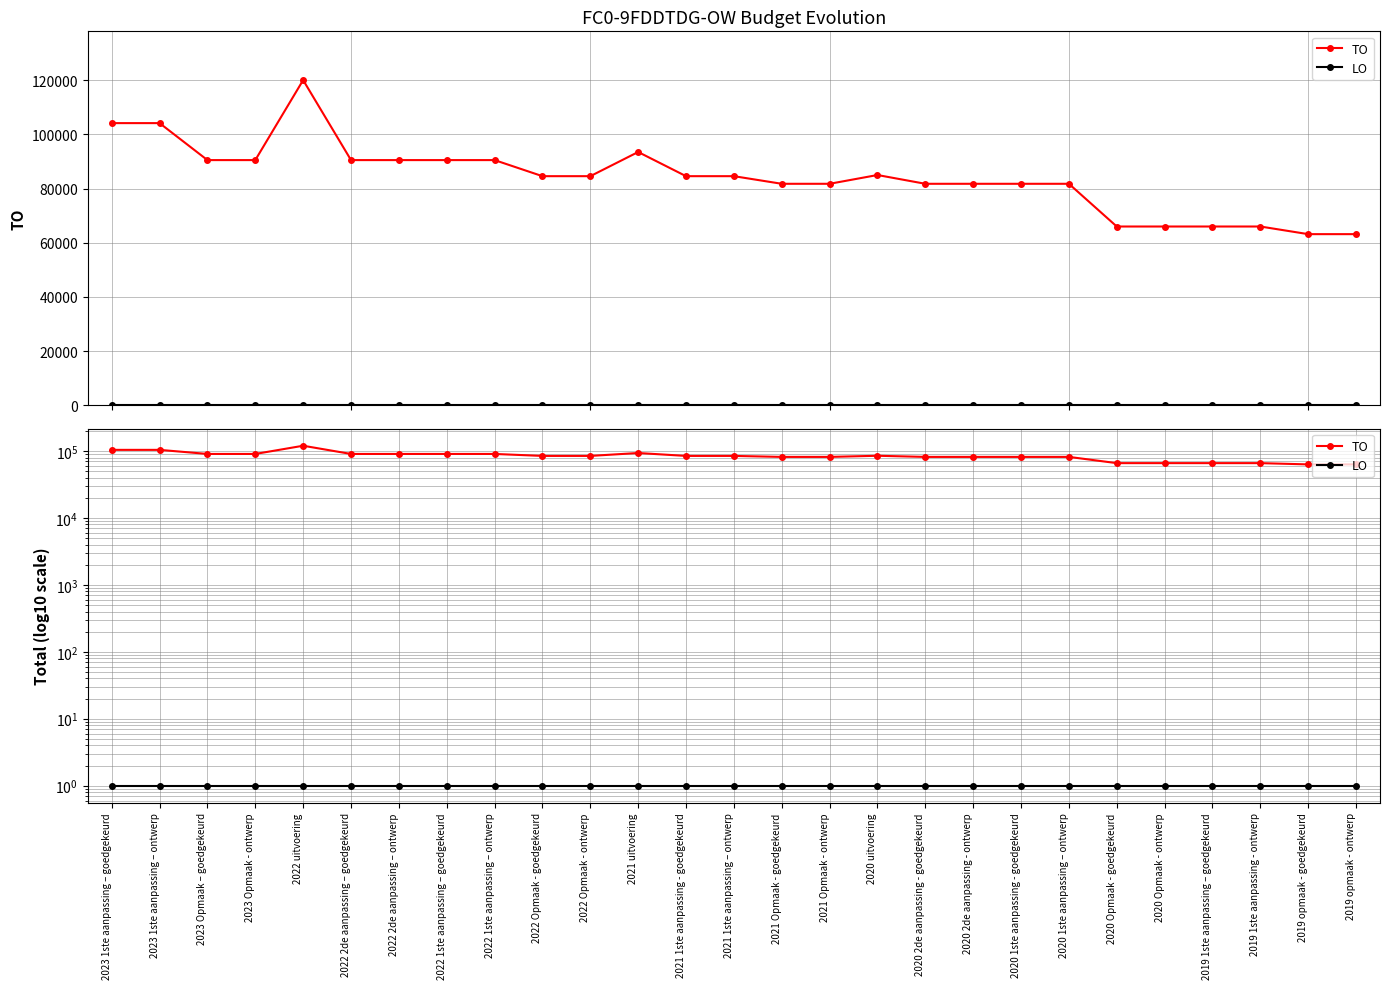

True or false: LO has more than 1 interior local peaks.

False